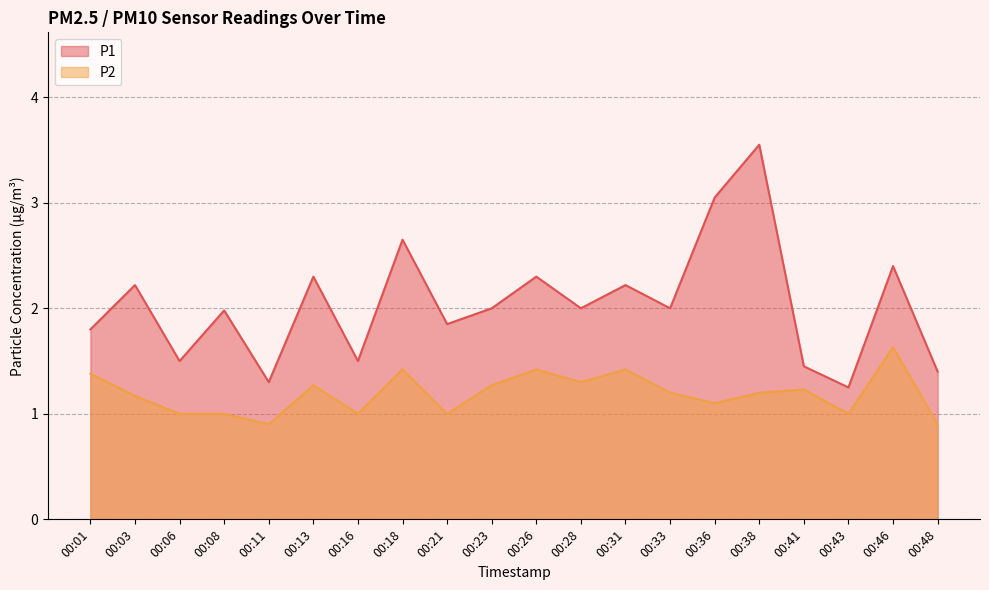

How many categories are shown in the chart?

20